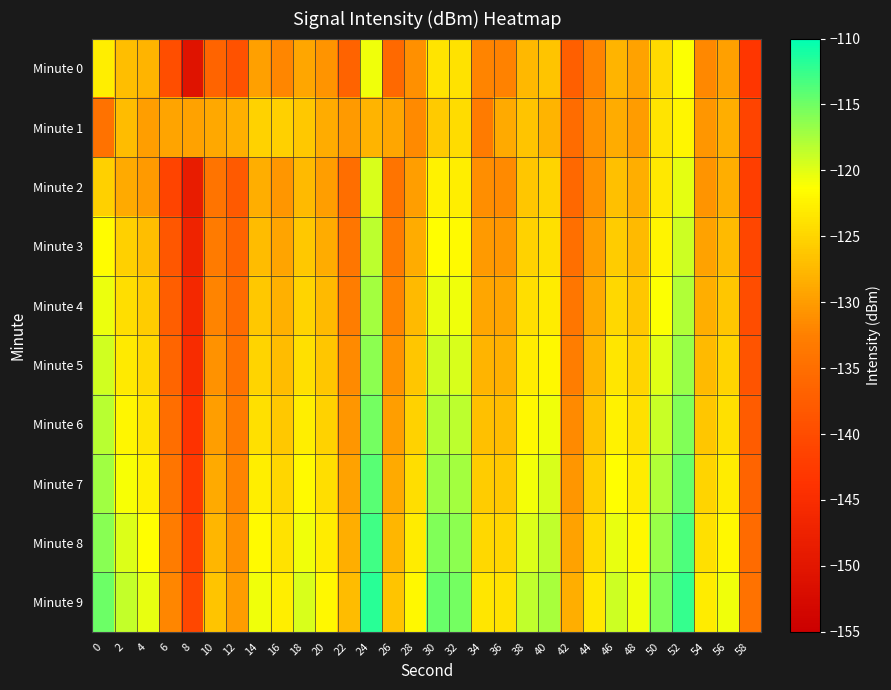

Reading left to right, extract all data points from this chart.

Minute 0: 0=-122.7	2=-126.9	4=-127.8	6=-139.7	8=-150.7	10=-136.5	12=-139.1	14=-129.5	16=-131.9	18=-129.0	20=-130.6	22=-136.7	24=-120.7	26=-135.8	28=-131.0	30=-123.7	32=-123.7	34=-132.1	36=-132.3	38=-127.4	40=-126.4	42=-137.2	44=-132.0	46=-127.9	48=-129.5	50=-124.5	52=-121.2	54=-131.6	56=-129.6	58=-143.1
Minute 1: 0=-134.4	2=-127.1	4=-129.8	6=-129.2	8=-129.4	10=-128.9	12=-128.2	14=-125.2	16=-125.4	18=-126.2	20=-128.5	22=-130.2	24=-127.8	26=-129.1	28=-131.5	30=-125.9	32=-124.3	34=-133.1	36=-128.7	38=-126.4	40=-127.9	42=-135.2	44=-130.8	46=-128.5	48=-129.9	50=-123.7	52=-122.1	54=-130.5	56=-128.3	58=-141.2
Minute 2: 0=-125.3	2=-128.7	4=-130.1	6=-141.2	8=-148.5	10=-134.2	12=-137.8	14=-128.3	16=-130.5	18=-127.4	20=-129.8	22=-135.1	24=-119.5	26=-134.2	28=-129.7	30=-122.4	32=-122.8	34=-131.2	36=-131.5	38=-126.3	40=-125.1	42=-136.0	44=-130.9	46=-126.8	48=-128.4	50=-123.3	52=-120.1	54=-130.6	56=-128.4	58=-142.0
Minute 3: 0=-121.5	2=-125.3	4=-126.9	6=-138.4	8=-147.2	10=-133.1	12=-136.5	14=-127.2	16=-129.3	18=-126.1	20=-128.5	22=-133.8	24=-118.4	26=-133.1	28=-128.5	30=-121.3	32=-121.7	34=-130.1	36=-130.4	38=-125.2	40=-124.0	42=-134.9	44=-129.8	46=-125.7	48=-127.3	50=-122.2	52=-119.0	54=-129.5	56=-127.3	58=-140.9
Minute 4: 0=-120.4	2=-124.2	4=-125.8	6=-137.3	8=-146.1	10=-132.0	12=-135.4	14=-126.1	16=-128.2	18=-125.0	20=-127.4	22=-132.7	24=-117.3	26=-132.0	28=-127.4	30=-120.2	32=-120.6	34=-129.0	36=-129.3	38=-124.1	40=-122.9	42=-133.8	44=-128.7	46=-124.6	48=-126.2	50=-121.1	52=-117.9	54=-128.4	56=-126.2	58=-139.8
Minute 5: 0=-119.3	2=-123.1	4=-124.7	6=-136.2	8=-145.0	10=-130.9	12=-134.3	14=-125.0	16=-127.1	18=-123.9	20=-126.3	22=-131.6	24=-116.2	26=-130.9	28=-126.3	30=-119.1	32=-119.5	34=-127.9	36=-128.2	38=-123.0	40=-121.8	42=-132.7	44=-127.6	46=-123.5	48=-125.1	50=-120.0	52=-116.8	54=-127.3	56=-125.1	58=-138.7
Minute 6: 0=-118.2	2=-122.0	4=-123.6	6=-135.1	8=-143.9	10=-129.8	12=-133.2	14=-123.9	16=-126.0	18=-122.8	20=-125.2	22=-130.5	24=-115.1	26=-129.8	28=-125.2	30=-118.0	32=-118.4	34=-126.8	36=-127.1	38=-121.9	40=-120.7	42=-131.6	44=-126.5	46=-122.4	48=-124.0	50=-118.9	52=-115.7	54=-126.2	56=-124.0	58=-137.6
Minute 7: 0=-117.1	2=-120.9	4=-122.5	6=-134.0	8=-142.8	10=-128.7	12=-132.1	14=-122.8	16=-124.9	18=-121.7	20=-124.1	22=-129.4	24=-114.0	26=-128.7	28=-124.1	30=-116.9	32=-117.3	34=-125.7	36=-126.0	38=-120.8	40=-119.6	42=-130.5	44=-125.4	46=-121.3	48=-122.9	50=-117.8	52=-114.6	54=-125.1	56=-122.9	58=-136.5
Minute 8: 0=-116.0	2=-119.8	4=-121.4	6=-132.9	8=-141.7	10=-127.6	12=-131.0	14=-121.7	16=-123.8	18=-120.6	20=-123.0	22=-128.3	24=-112.9	26=-127.6	28=-123.0	30=-115.8	32=-116.2	34=-124.6	36=-124.9	38=-119.7	40=-118.5	42=-129.4	44=-124.3	46=-120.2	48=-121.8	50=-116.7	52=-113.5	54=-124.0	56=-121.8	58=-135.4
Minute 9: 0=-114.9	2=-118.7	4=-120.3	6=-131.8	8=-140.6	10=-126.5	12=-129.9	14=-120.6	16=-122.7	18=-119.5	20=-121.9	22=-127.2	24=-111.8	26=-126.5	28=-121.9	30=-114.7	32=-115.1	34=-123.5	36=-123.8	38=-118.6	40=-117.4	42=-128.3	44=-123.2	46=-119.1	48=-120.7	50=-115.6	52=-112.4	54=-122.9	56=-120.7	58=-134.3